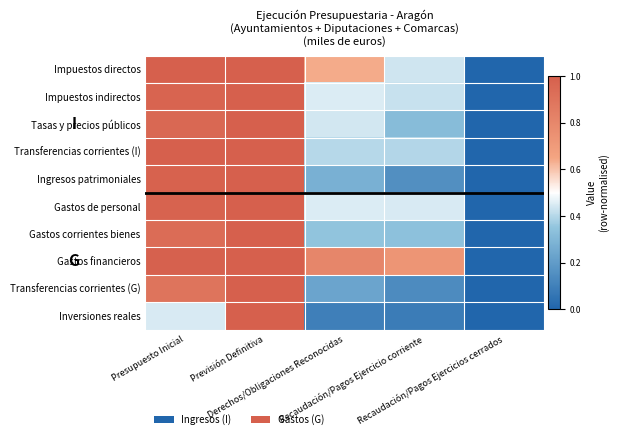

What is the maximum value shown in the chart?

1.0